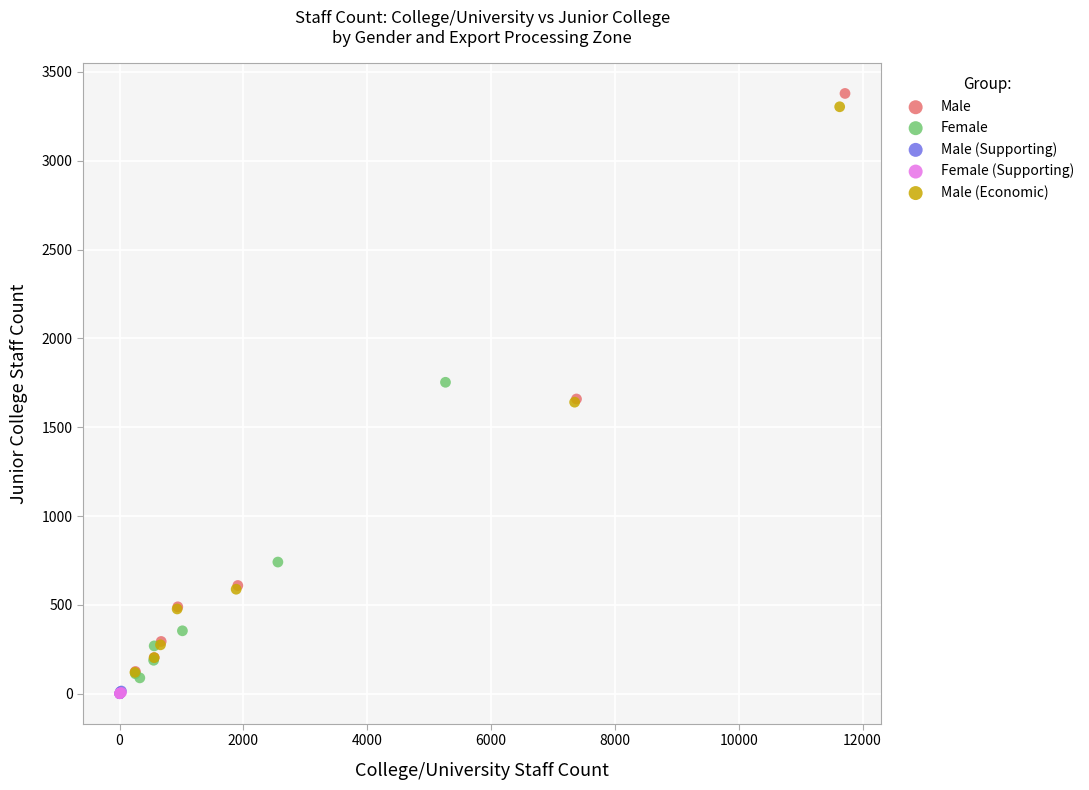

Which series has the widest spread of Y values?

Male